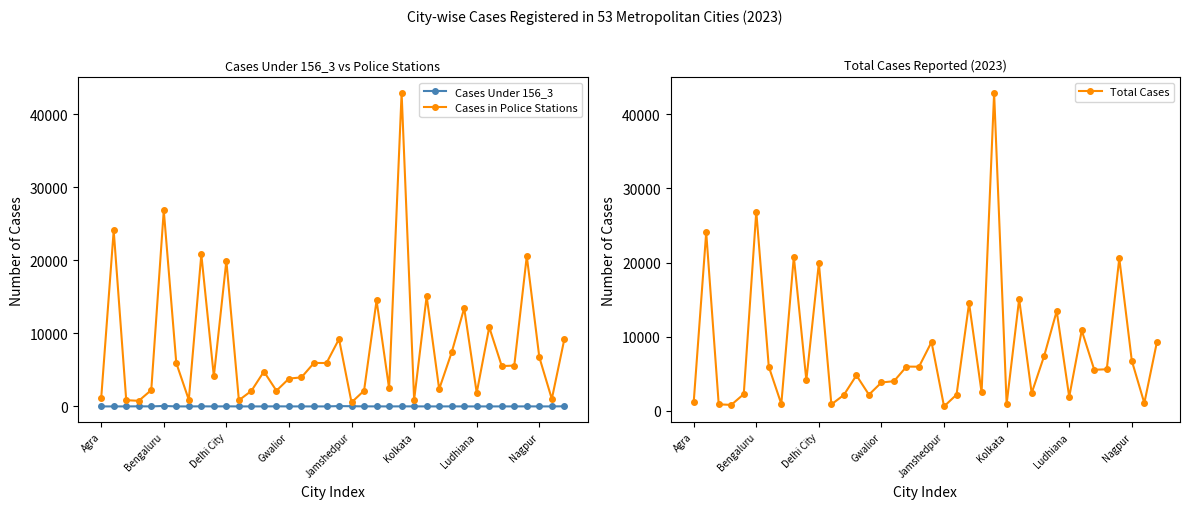

List the series in order of their peak value, lowest first.

Cases Under 156_3, Cases in Police Stations, Total Cases